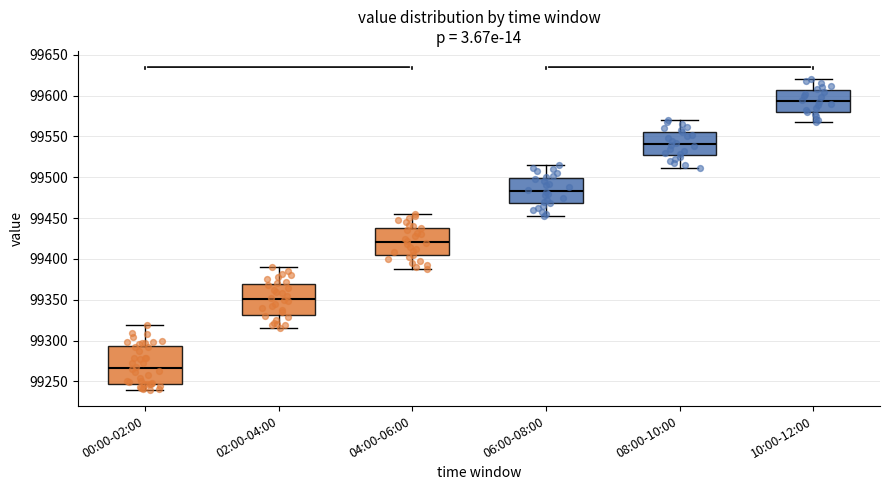

Reading left to right, transcribe this box plot: for each box, give where its median line is, the range the box spans, and where its two whiskers end, as read against the y-axis. The values are not printed on the chart, so give them approximately, as read against the axis.

00:00-02:00: median 99265, box 99245 to 99295, whiskers 99240 to 99320
02:00-04:00: median 99350, box 99330 to 99370, whiskers 99315 to 99390
04:00-06:00: median 99420, box 99405 to 99440, whiskers 99390 to 99455
06:00-08:00: median 99485, box 99470 to 99500, whiskers 99450 to 99515
08:00-10:00: median 99540, box 99525 to 99555, whiskers 99510 to 99570
10:00-12:00: median 99595, box 99580 to 99605, whiskers 99570 to 99620